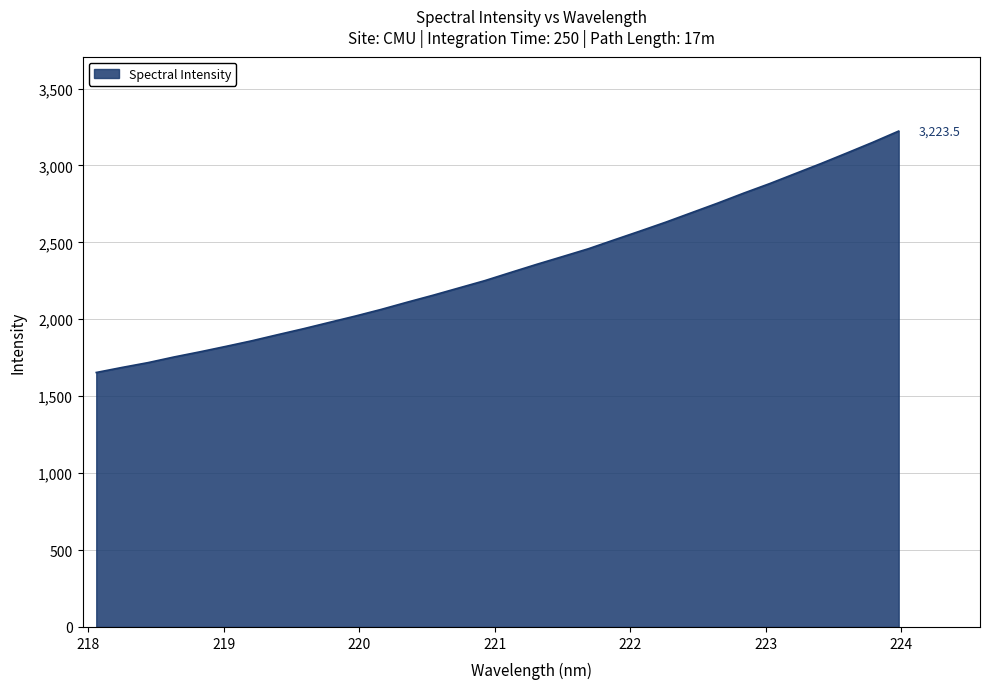

What is the difference between the maximum and minimum values?

1569.3